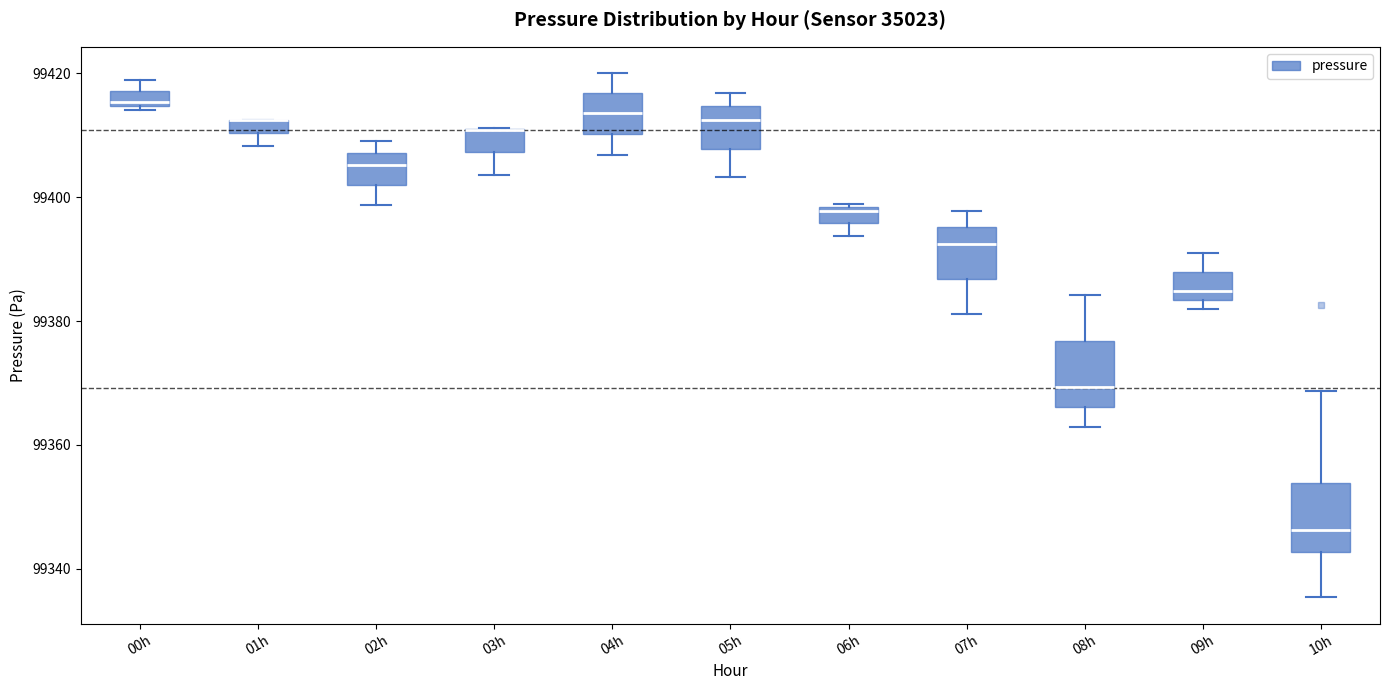

Where is the upper edge of the box for 06h on the y-axis? The values are not printed on the chart, so give them approximately, as read against the axis.

99398